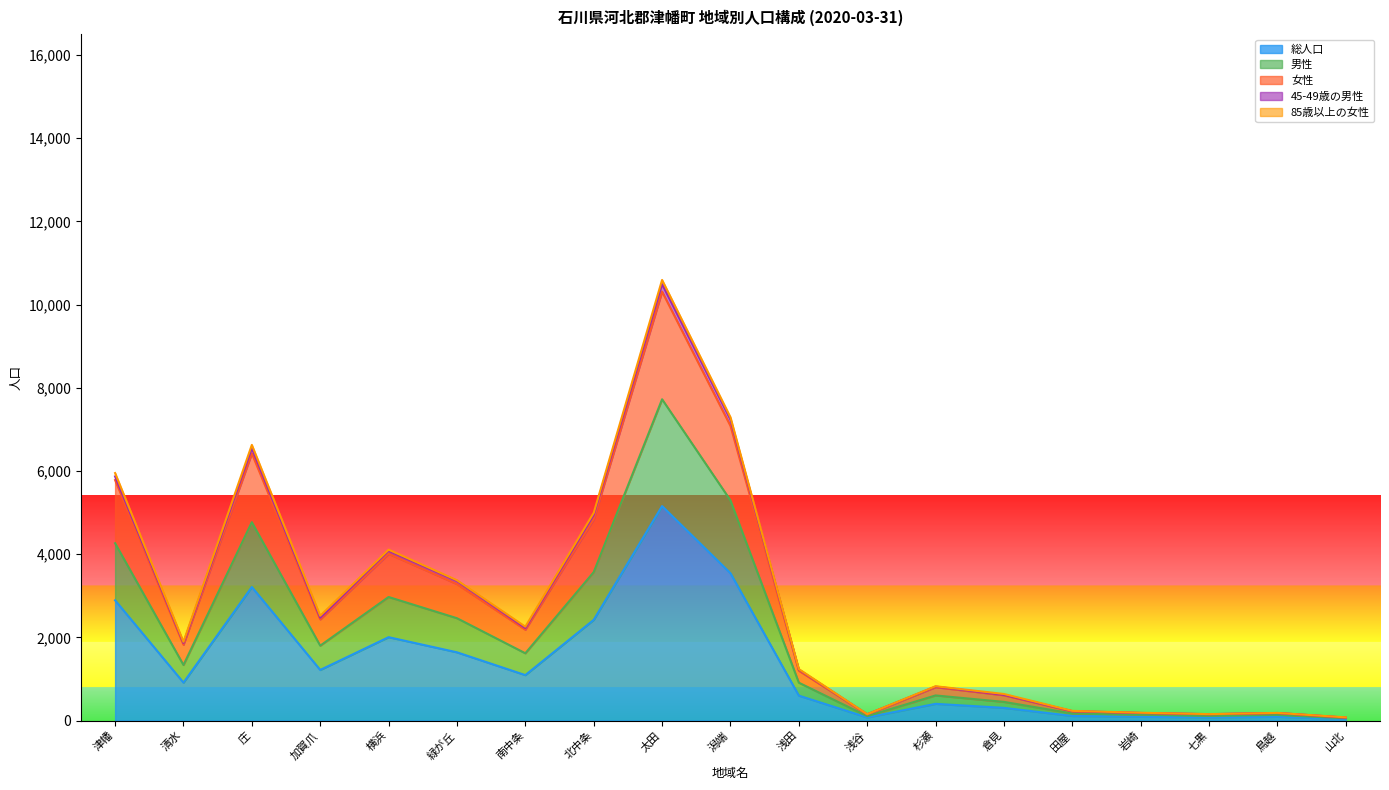

At which category is the sum across all series the highest?

太田